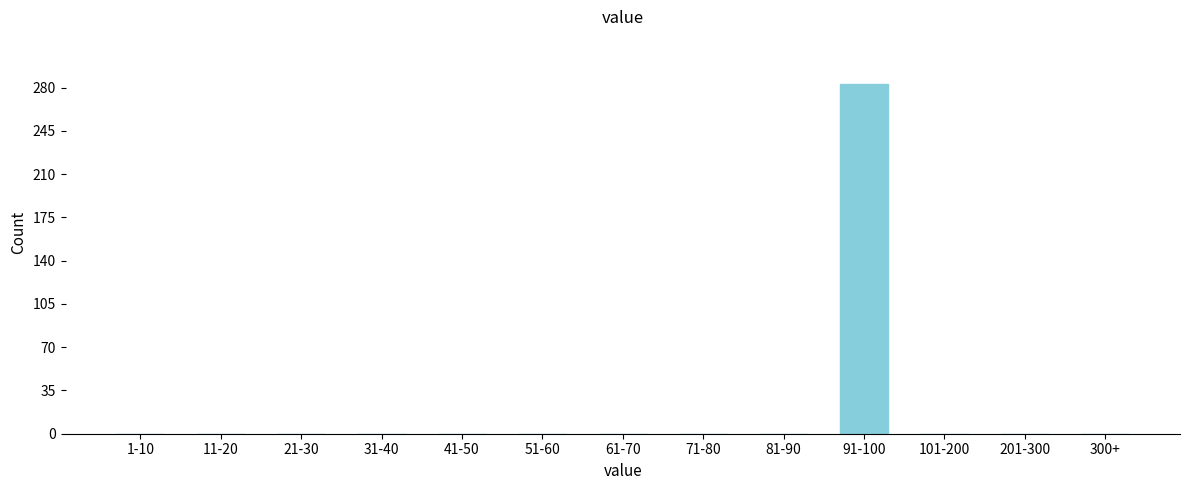

Reading right to left, what are all the values shown in this chart?

300+=0	201-300=0	101-200=0	91-100=283	81-90=0	71-80=0	61-70=0	51-60=0	41-50=0	31-40=0	21-30=0	11-20=0	1-10=0